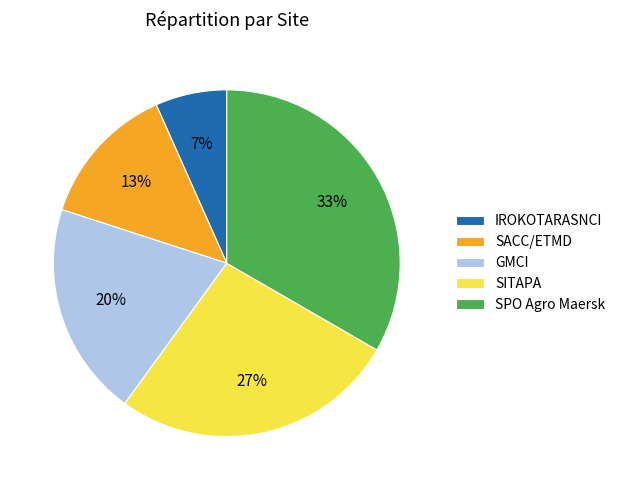

To the nearest percent, what percentage of the pie is GMCI?

20%